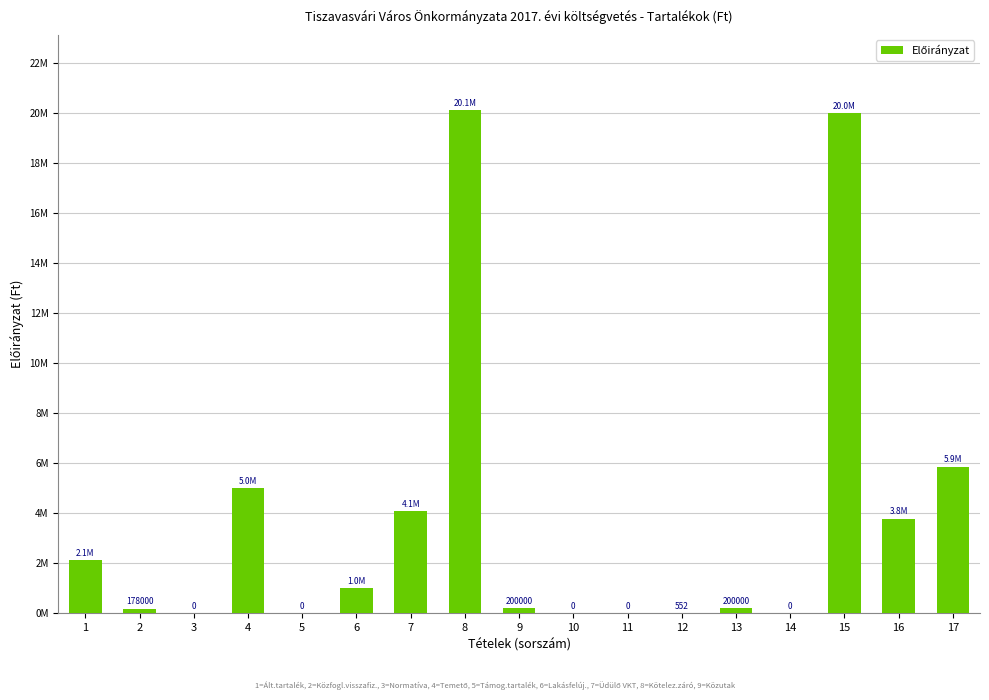

What is the difference between the maximum and minimum values?

20116807